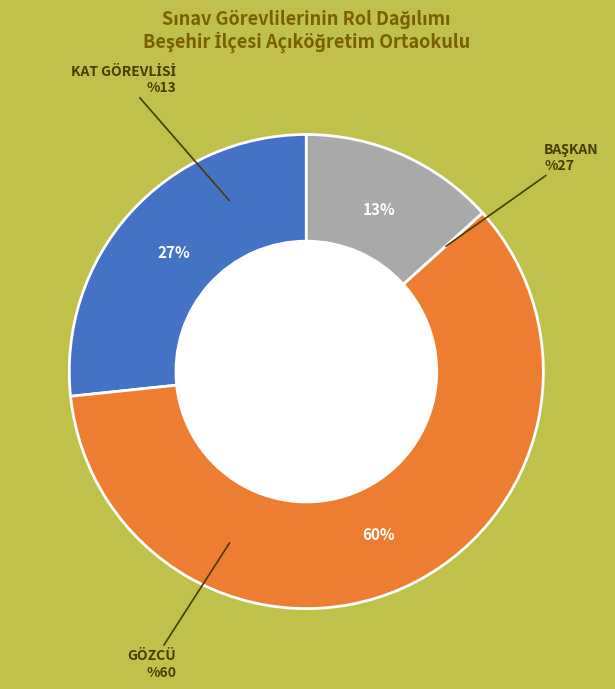

Does any single category account for the majority?

Yes